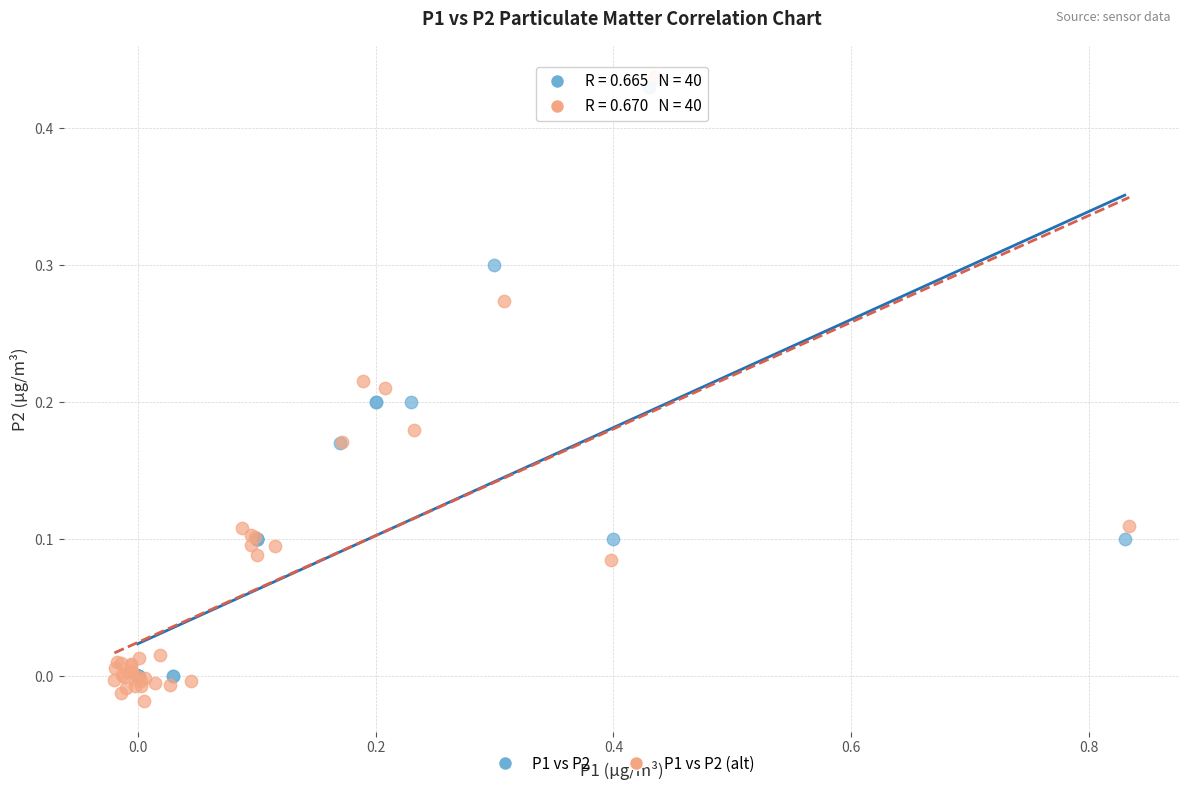

Which series contains the highest Y value?

P1 vs P2 (alt)